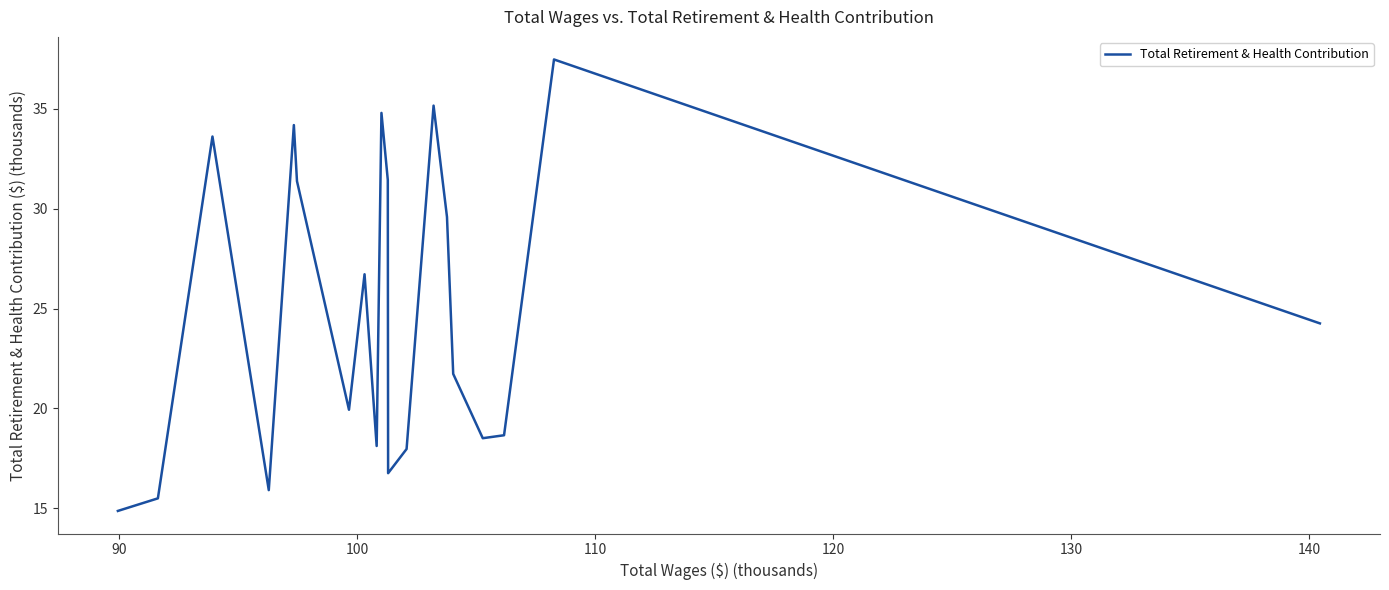

What is the greatest value displayed?

37.5